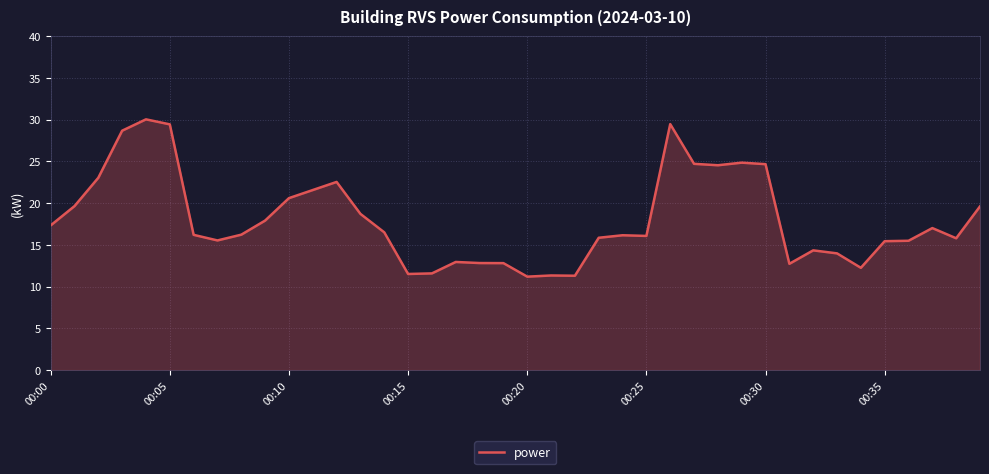

What is the minimum value shown in the chart?

11.2